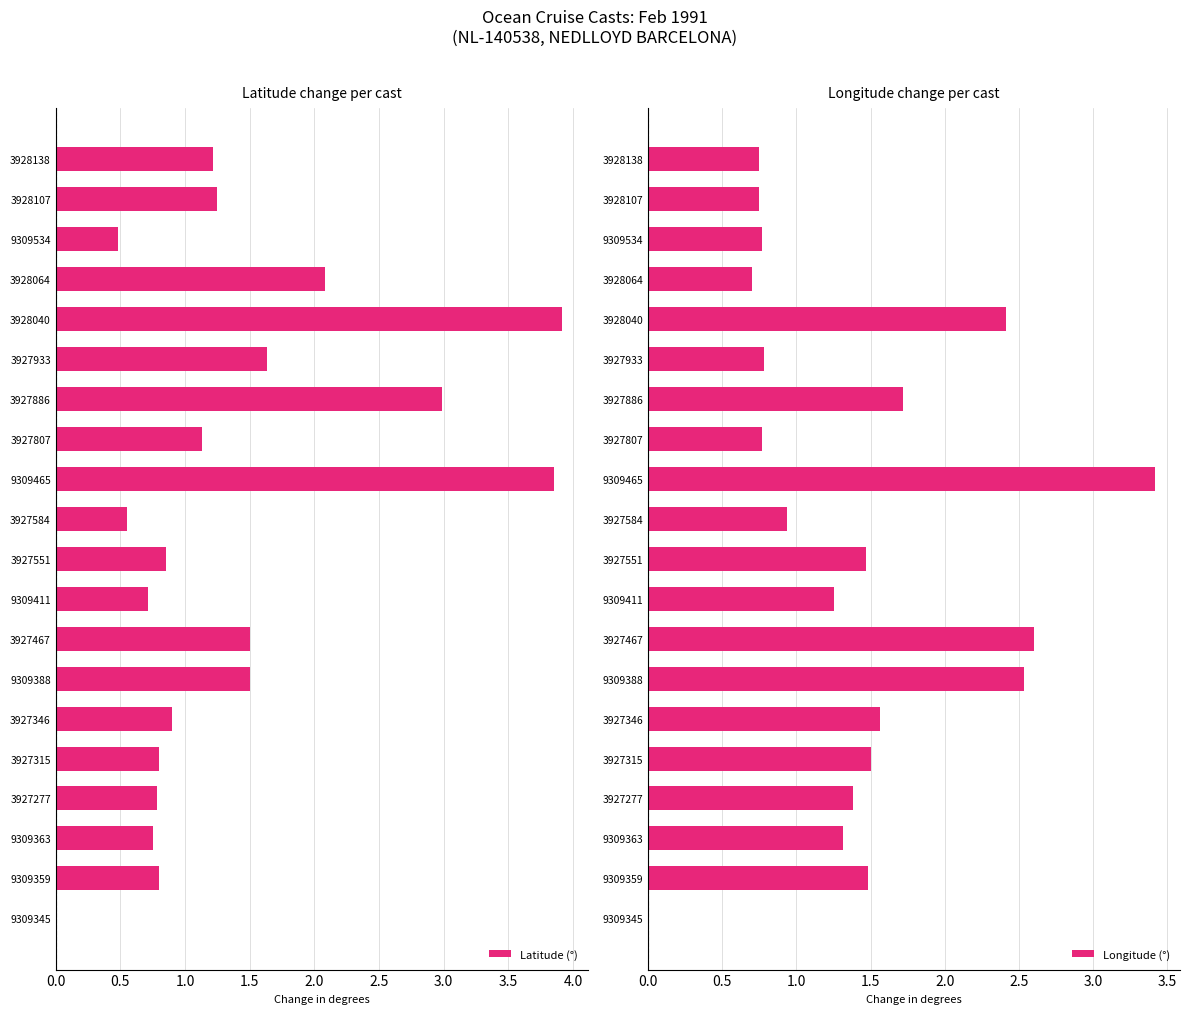

The value of Latitude (°) at 3928107 is 0.8. True or false?

False